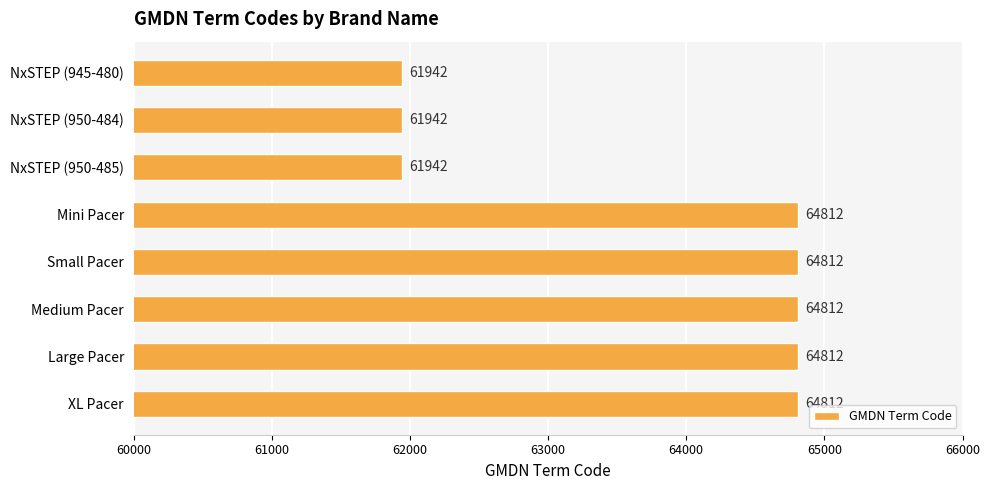

The chart shows a value of 34030 at Medium Pacer. True or false?

False